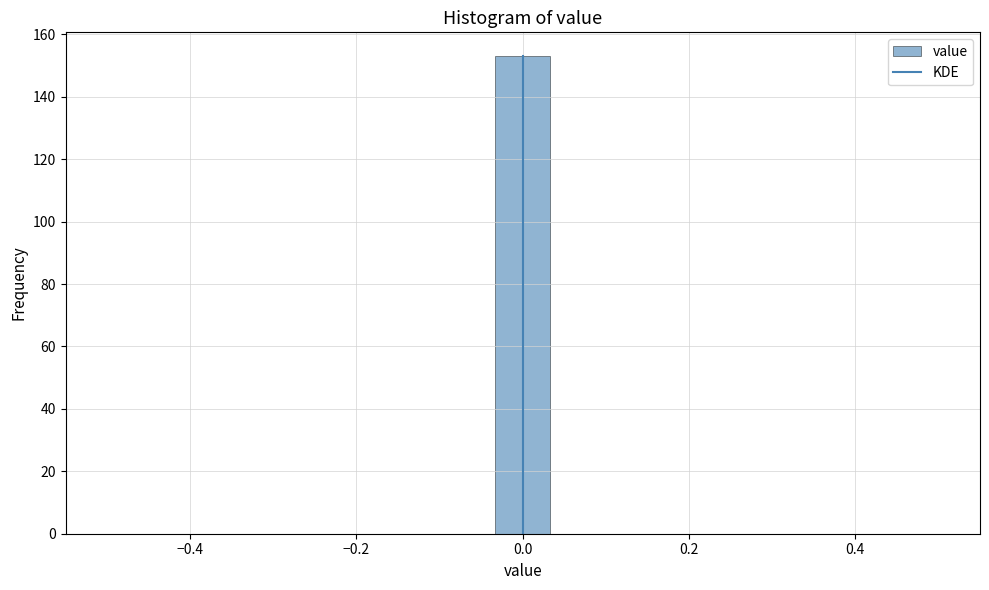

Read against the x-axis, roughly where is the centre of the tallest bar?

0.00